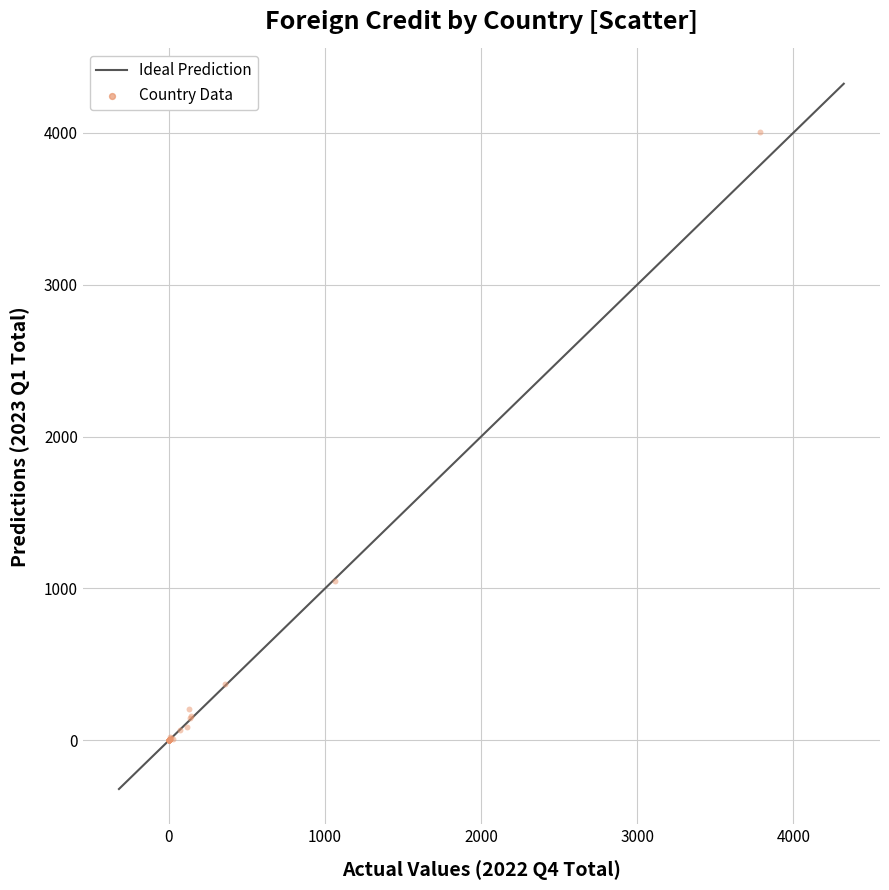

What Y value in the scatter plot is closest to 2001?

1050.2